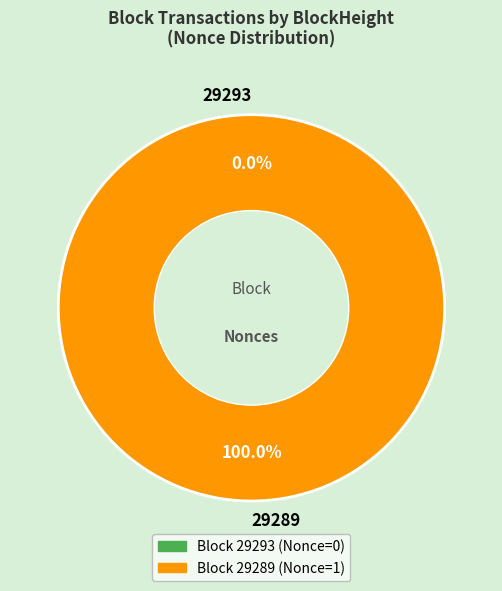

What is the change in value from 29293 to 29289?

+1